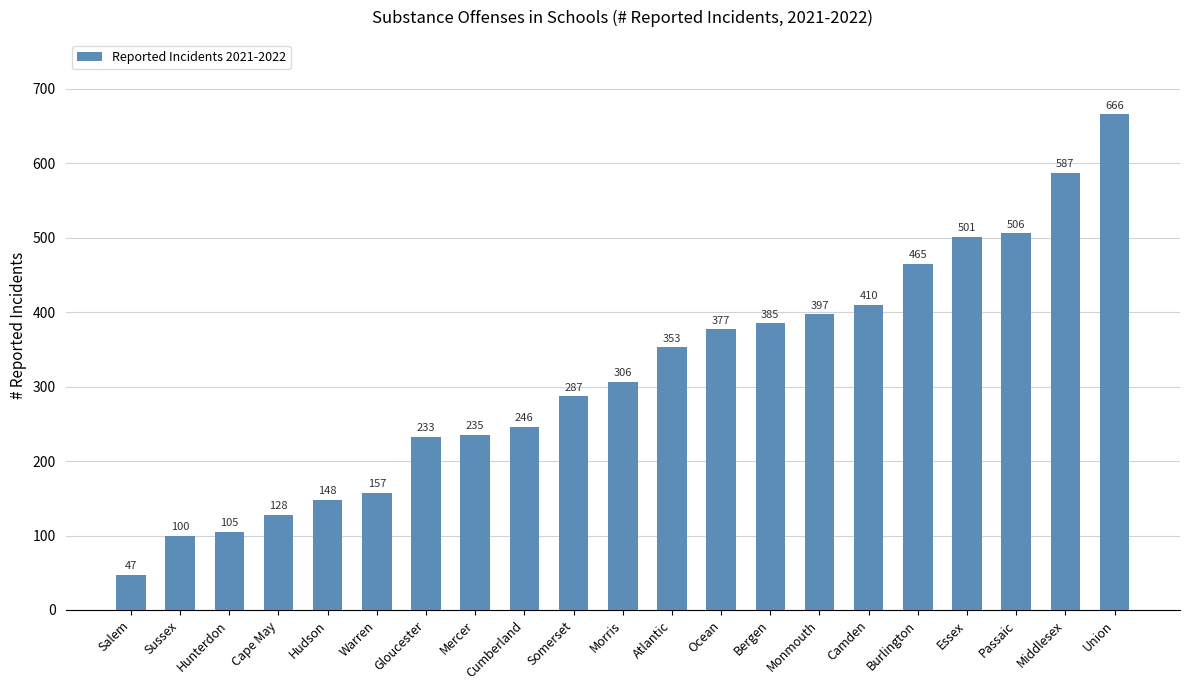

What is the smallest value displayed?

47